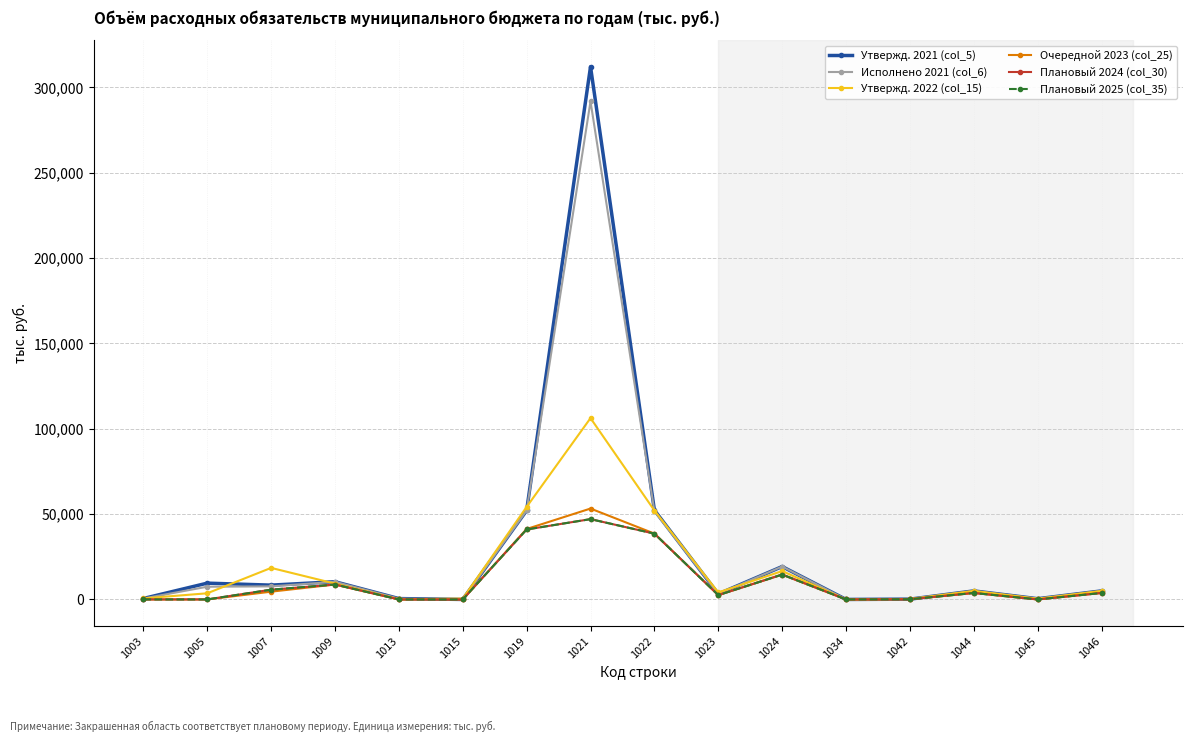

True or false: Утвержд. 2022 (col_15) has a value of 4108.7 at 1023.

True